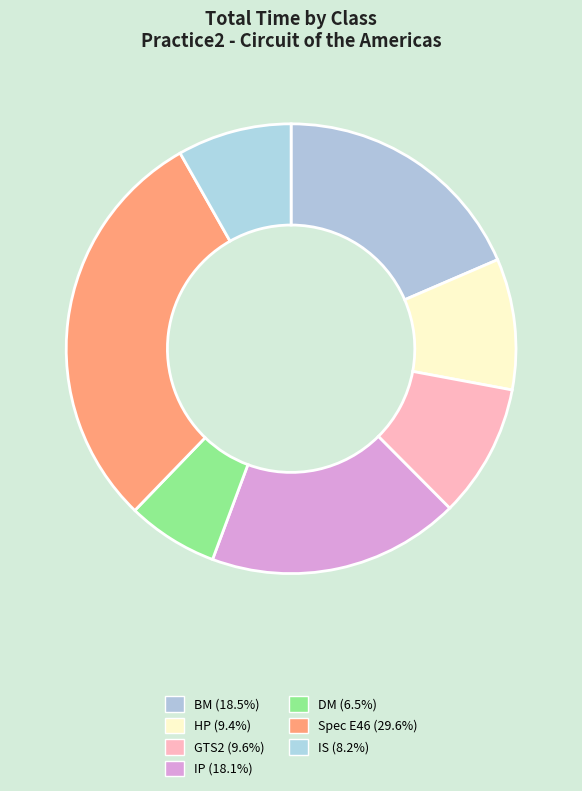

How many slices are in this pie chart?

7